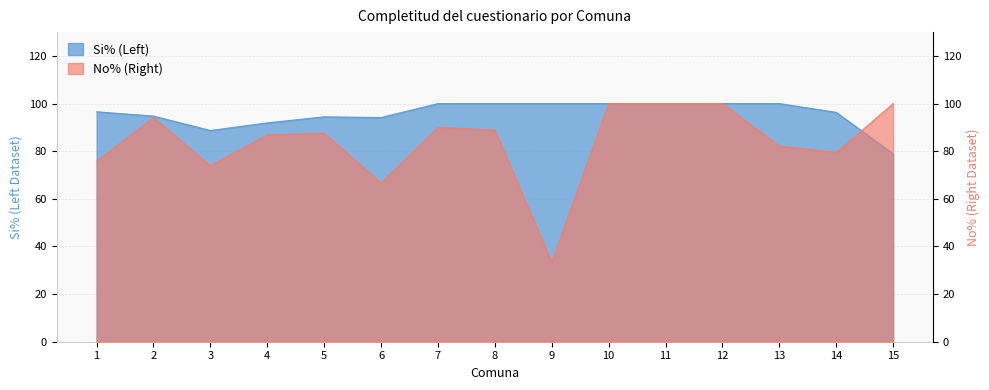

What is the maximum value for No% (Right)?

100.0